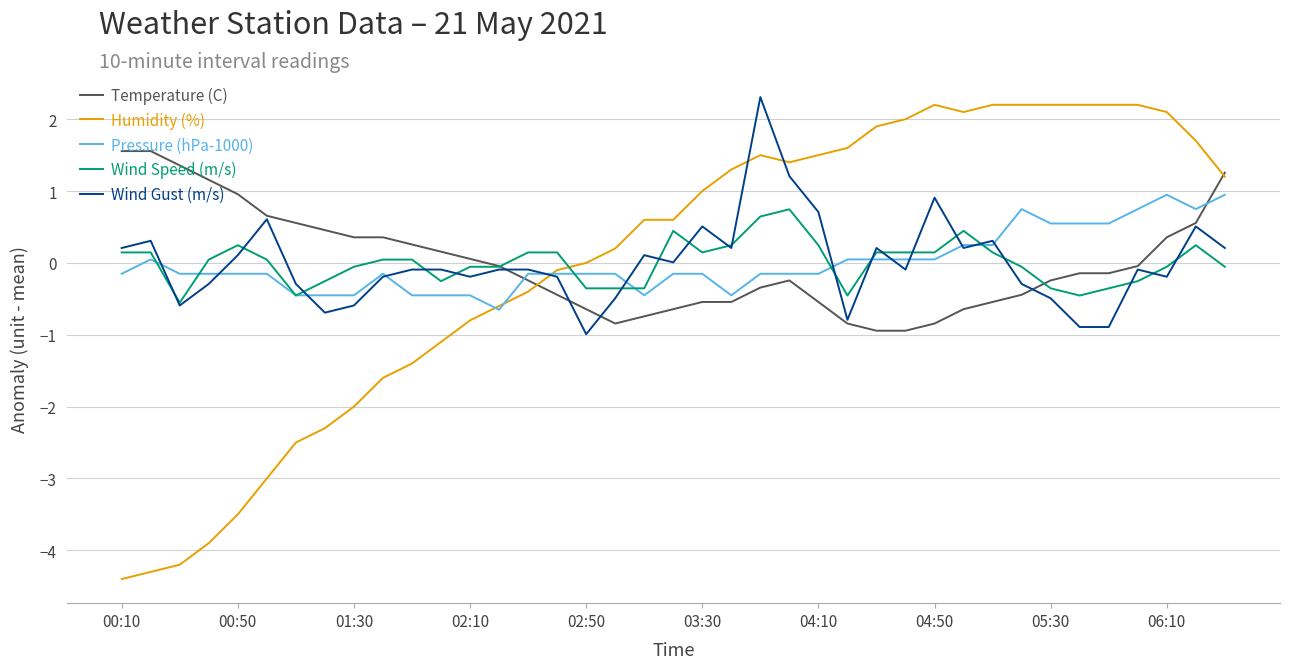

Which series has the largest range (max minus min)?

Humidity (%)